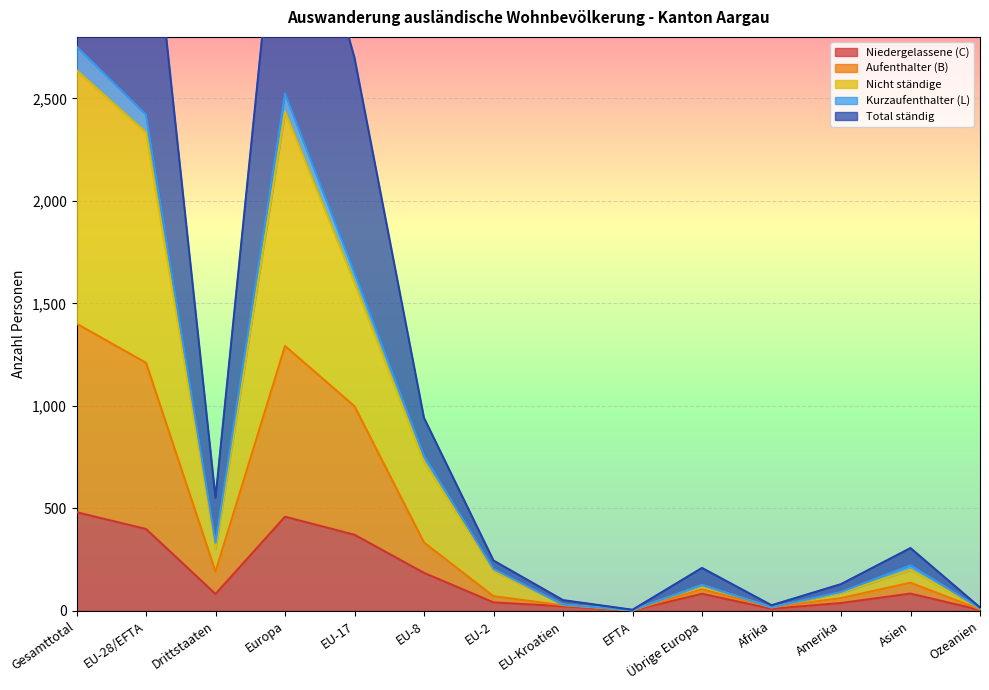

Is it true that Niedergelassene (C) equals 459 at Europa?

True